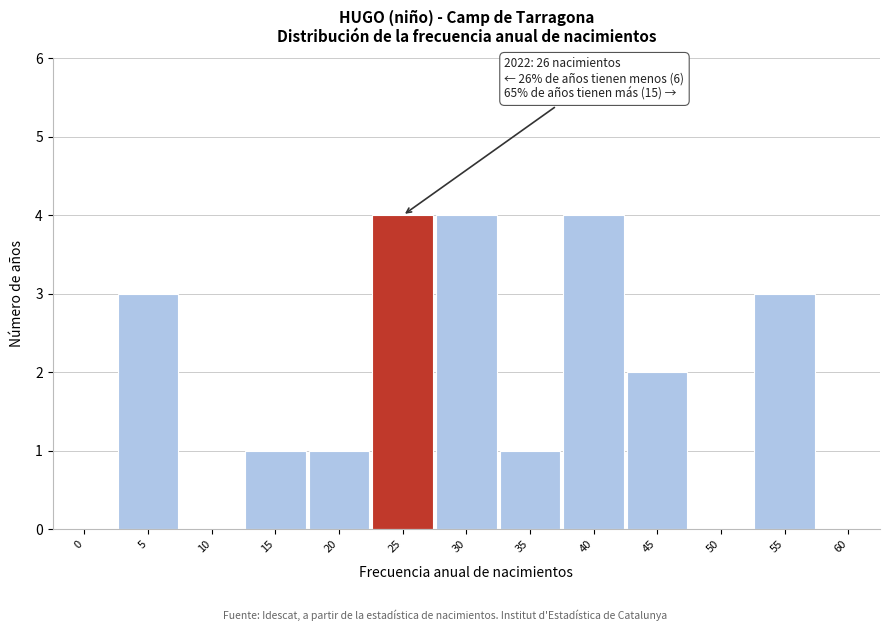

Reading left to right, what are all the values shown in this chart?

0=0	5=3	10=0	15=1	20=1	25=4	30=4	35=1	40=4	45=2	50=0	55=3	60=0